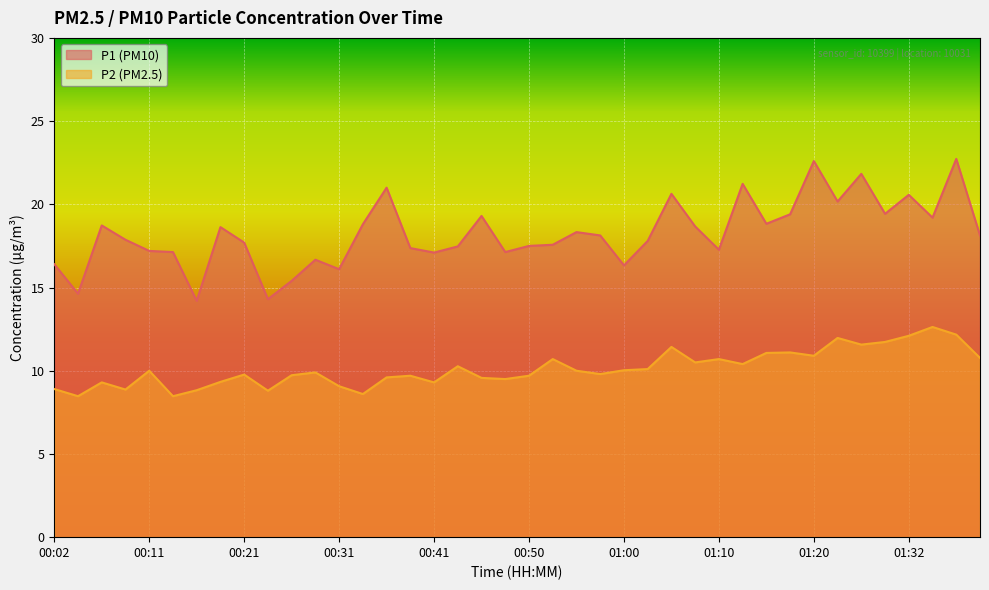

Which category has the lowest value across all series?

00:04